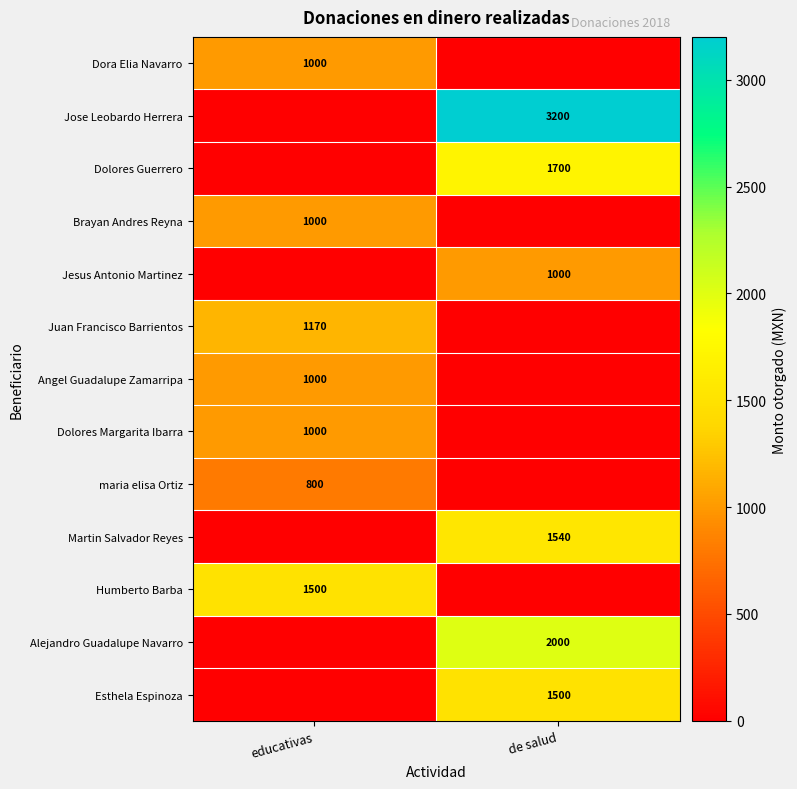

The Martin Salvador Reyes series shows 2341 at de salud. True or false?

False